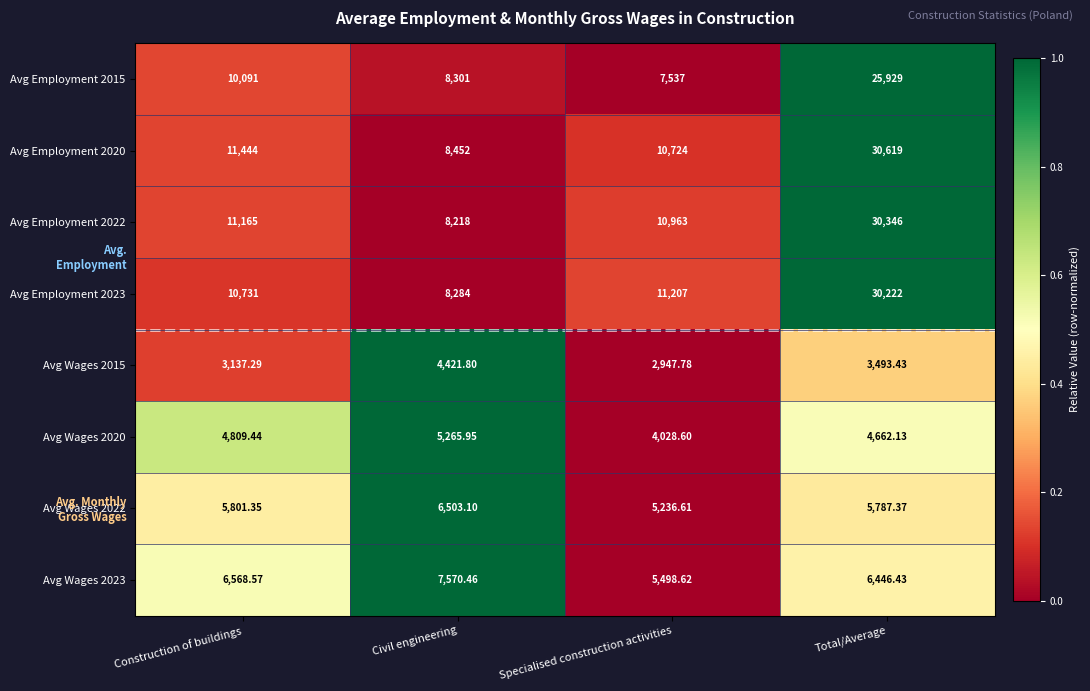

At which category is the sum across all series the highest?

Total/Average